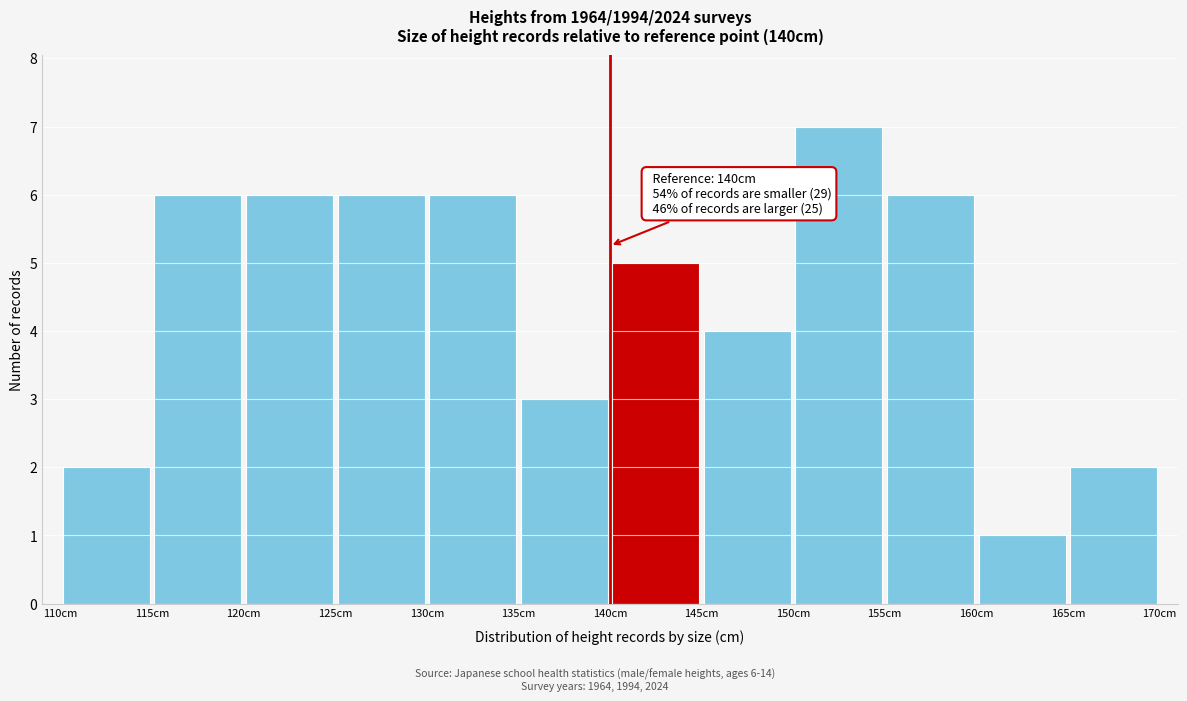

Over which range of the x-axis is the bar tallest?

150 to 155